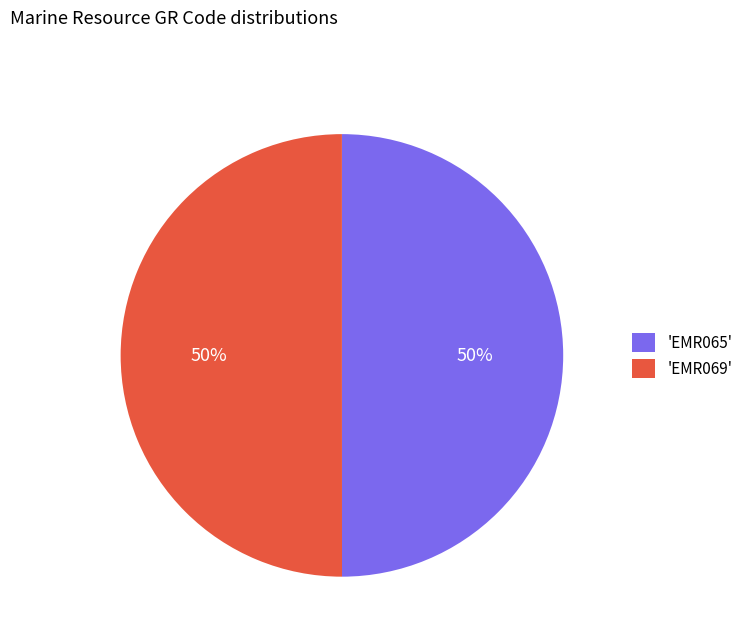

True or false: 'EMR065' accounts for 50% of the total.

True